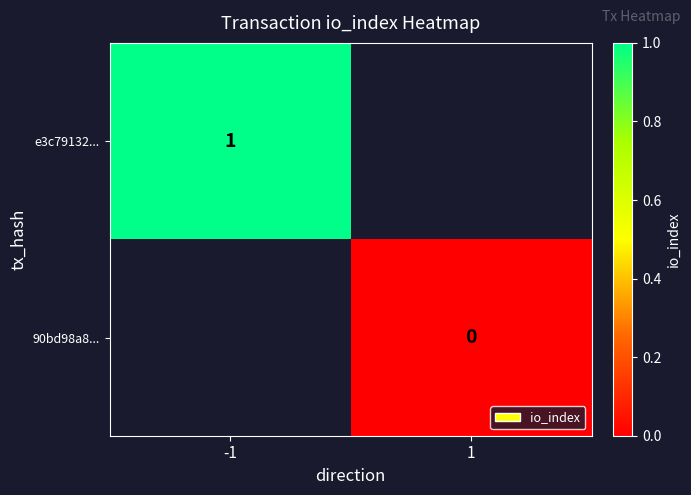

The value of e3c79132... at -1 is 1. True or false?

True